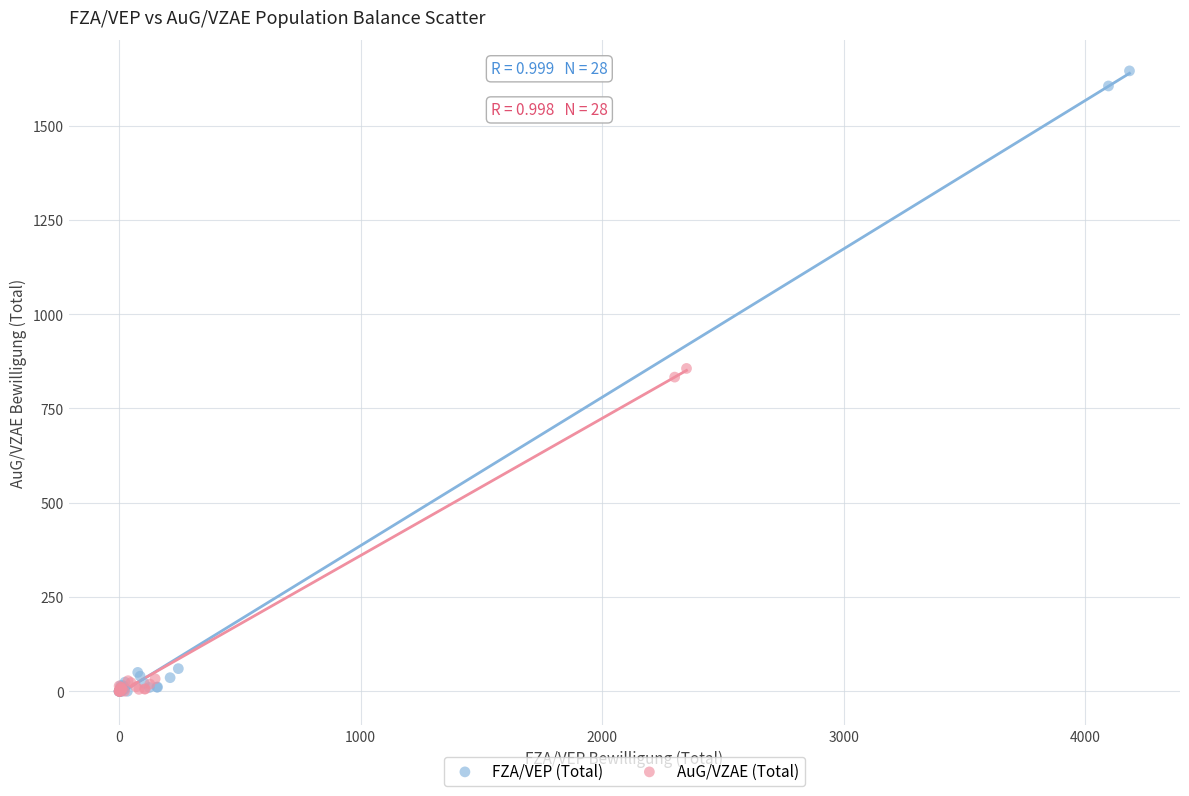

Which series contains the highest Y value?

FZA/VEP (Total)